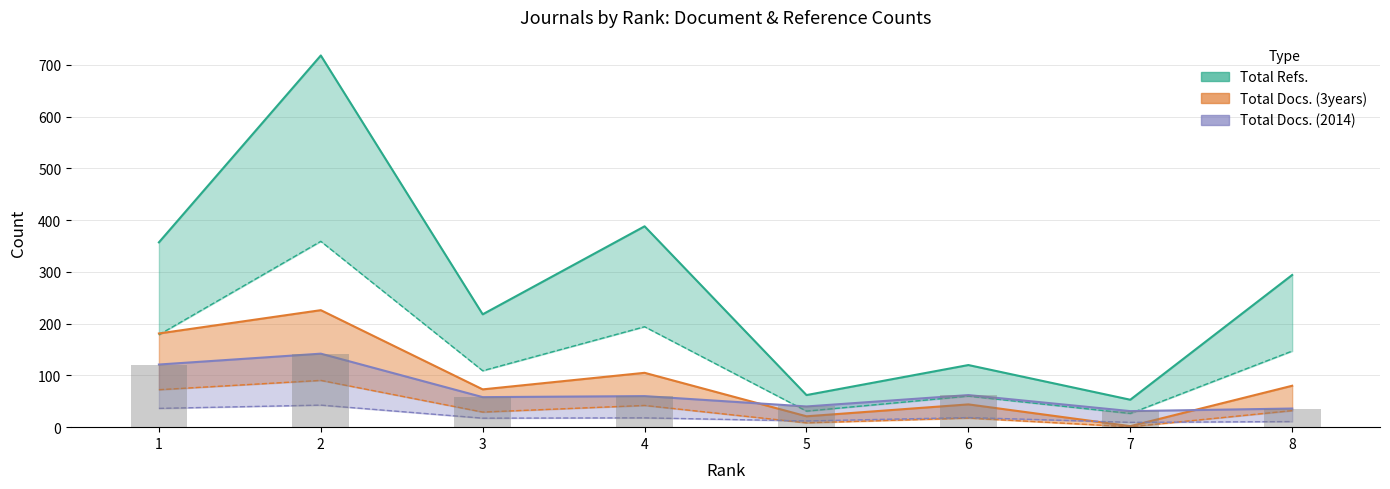

True or false: Total Docs. (3years) has a value of 2 at 7.

True